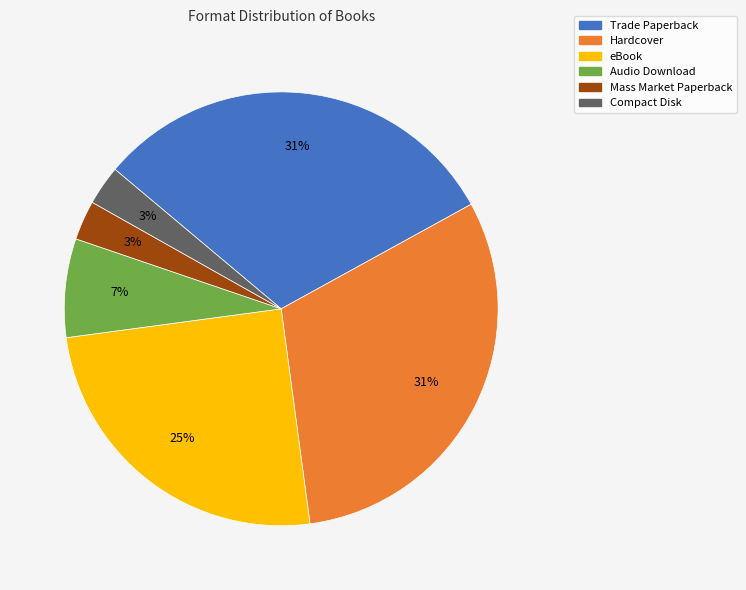

Count the number of slices in the pie.

6